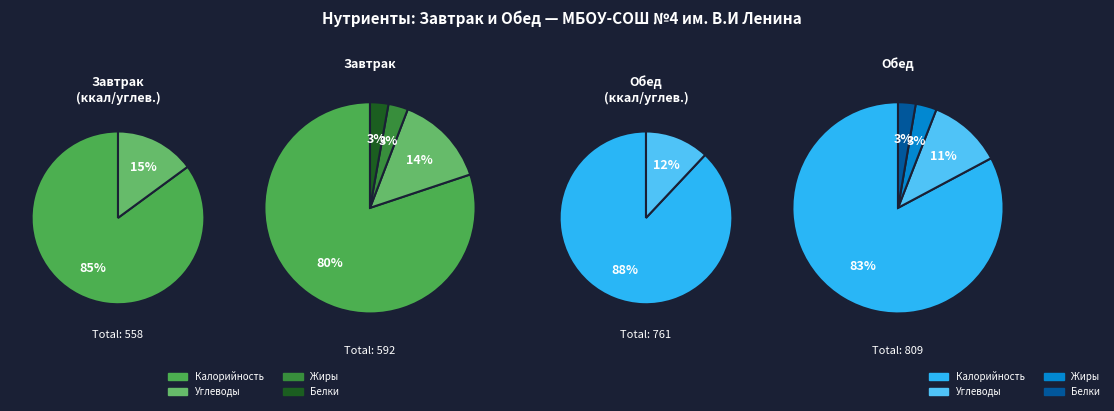

What percentage is NOT represented by Углеводы?

85.9%